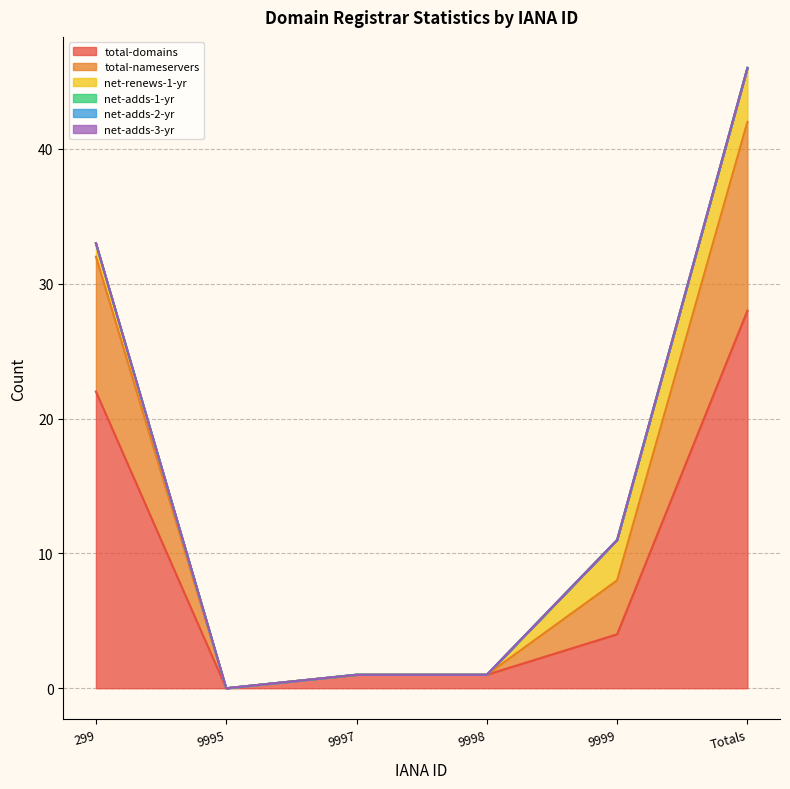

How many series are shown in this chart?

6